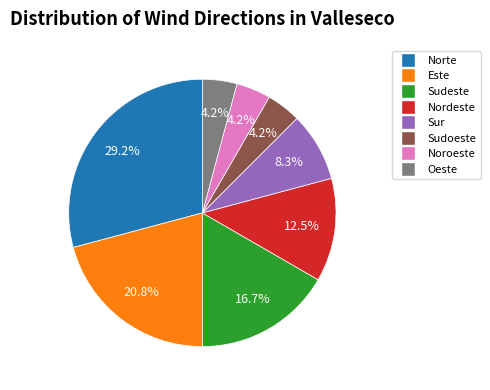

What is the largest slice in the pie chart?

Norte